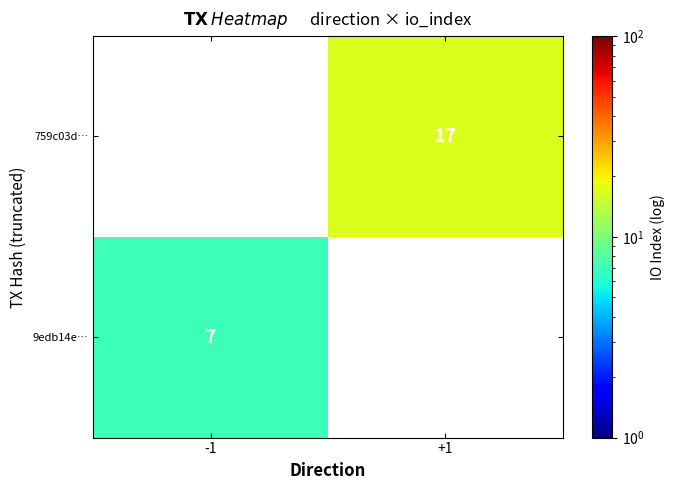

Is it true that 9edb14e… equals 2 at -1?

False